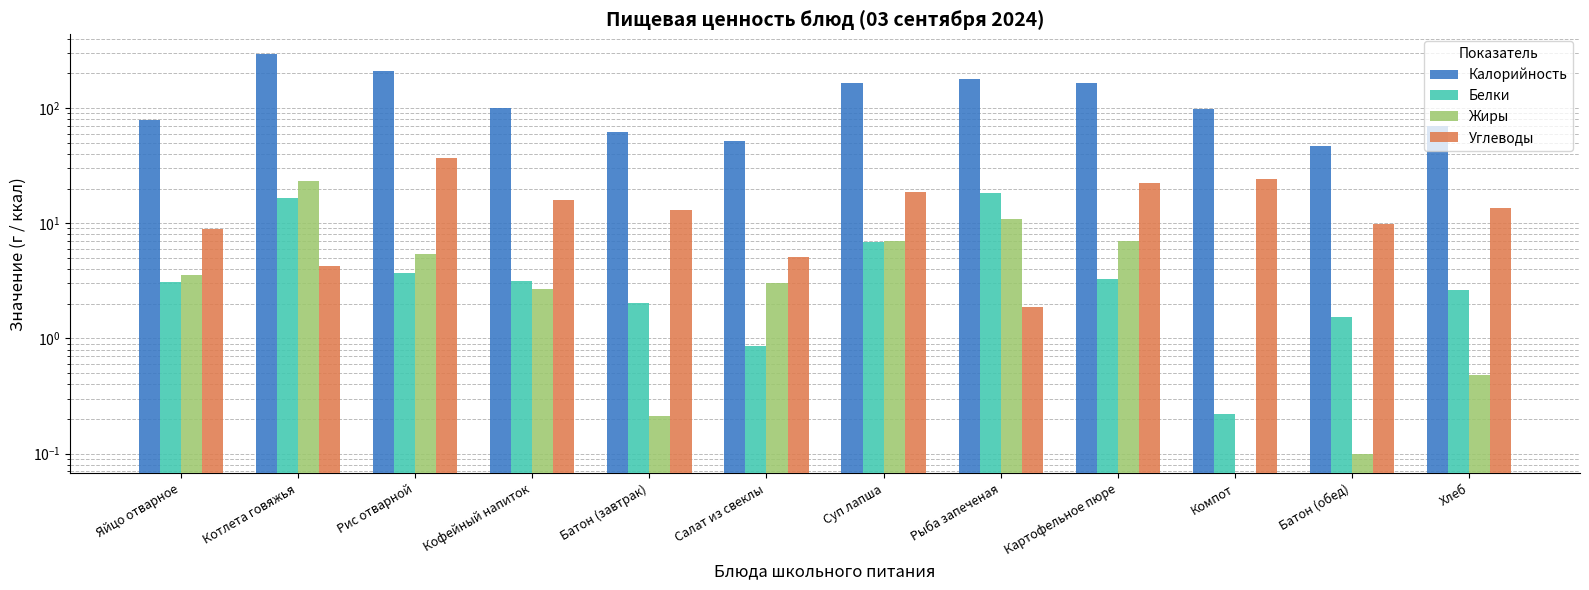

Between Котлета говяжья and Компот, which is larger?

Котлета говяжья